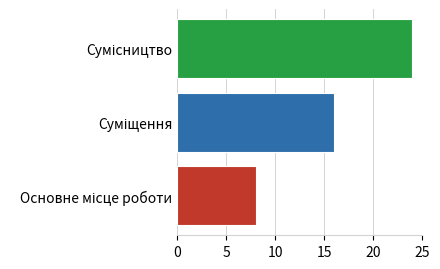

What is the greatest value displayed?

24